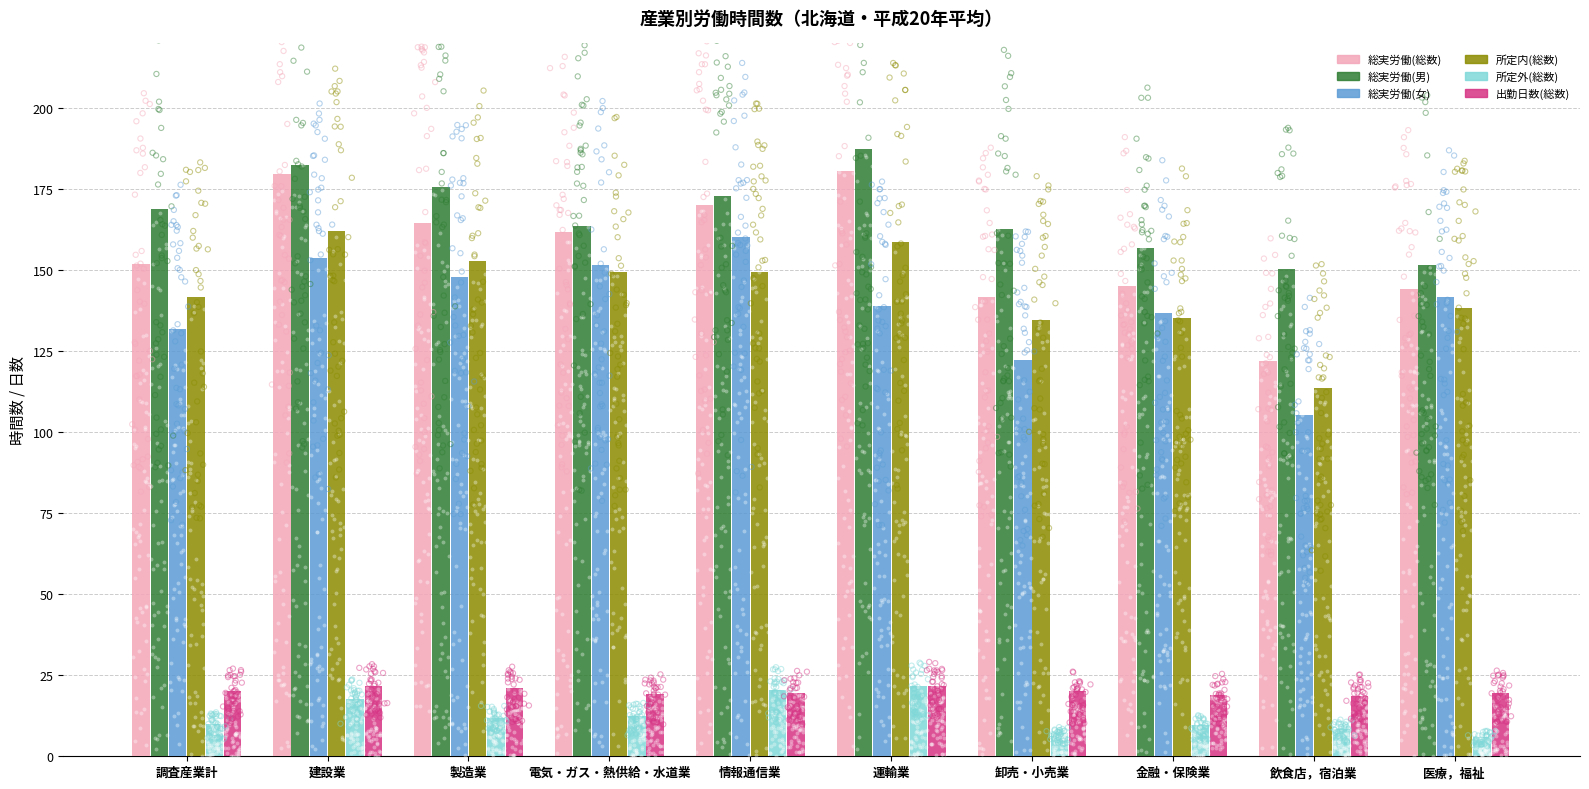

Which series contains the highest Y value?

総実労働(男)